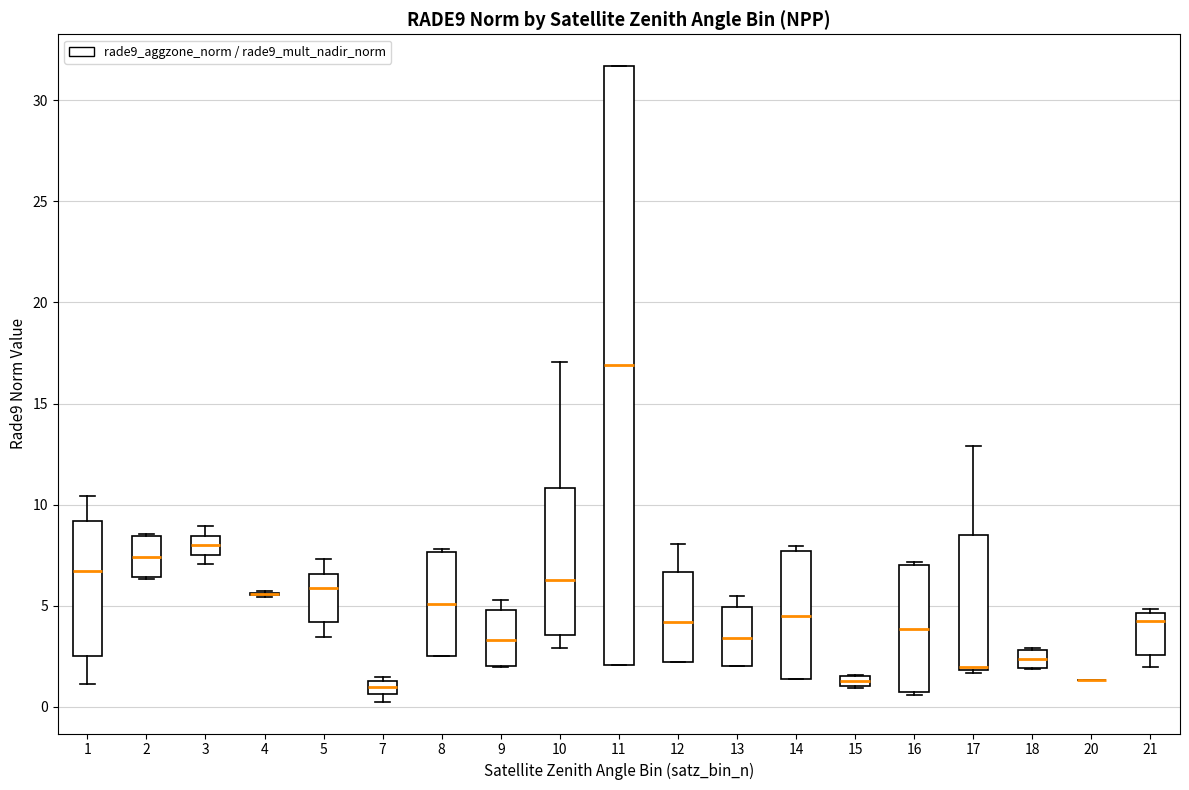

Comparing the boxes themselves (not the whiskers), which one is the tallest?

11